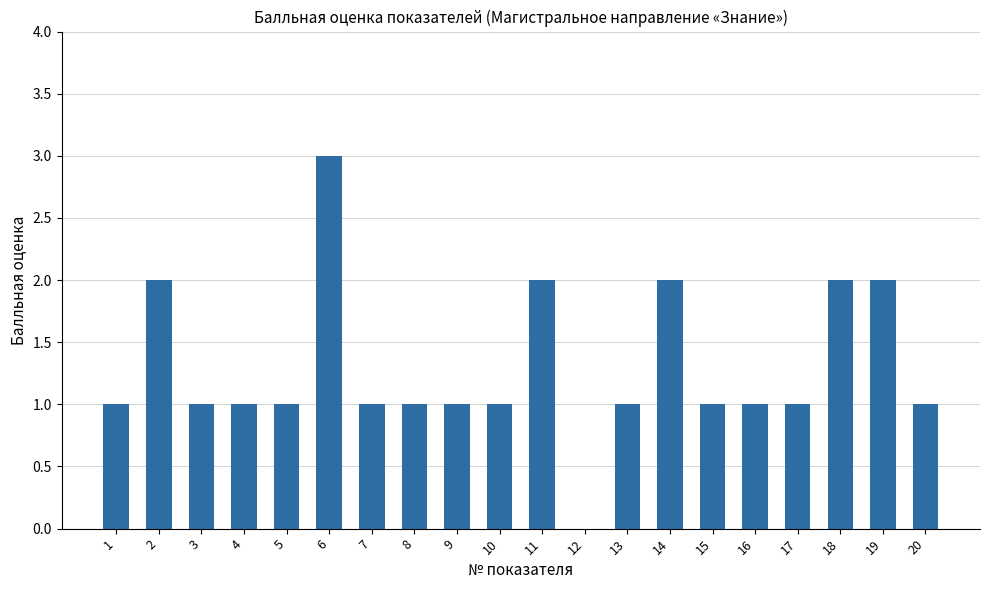

What is the average value?

1